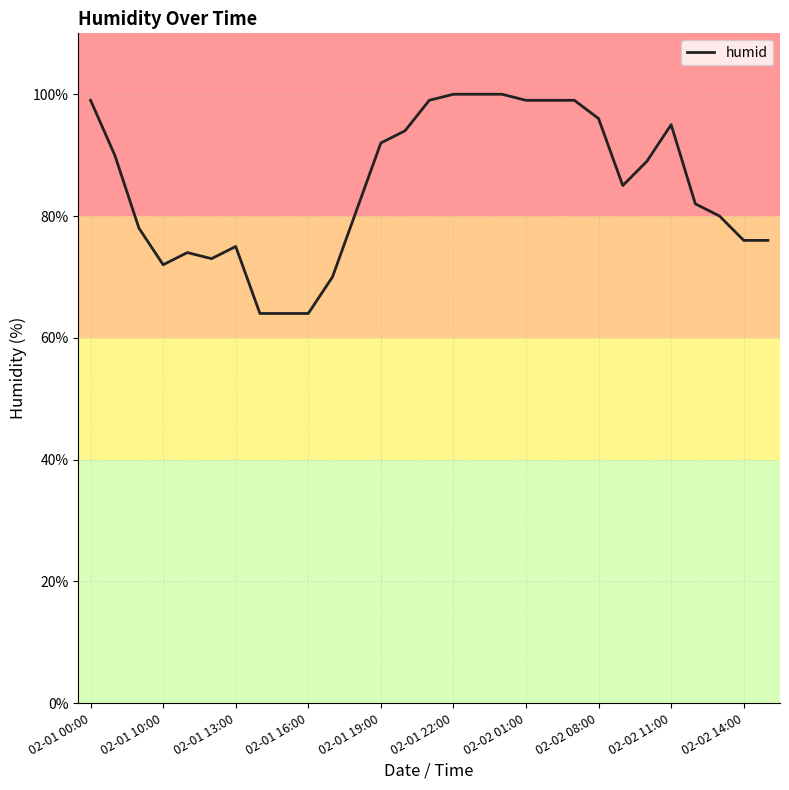

How many lines are shown in the chart?

1